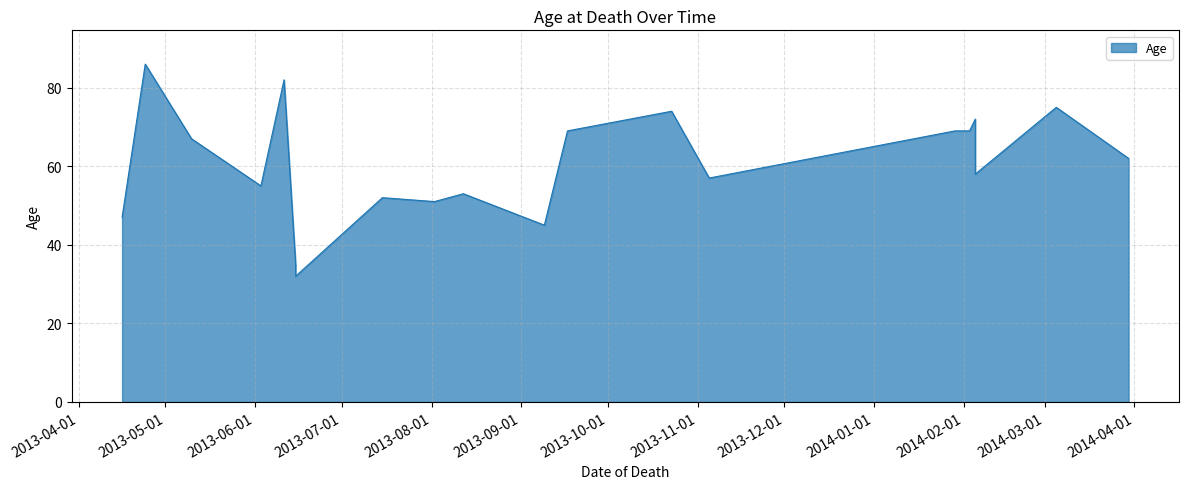

How many series are shown in this chart?

1